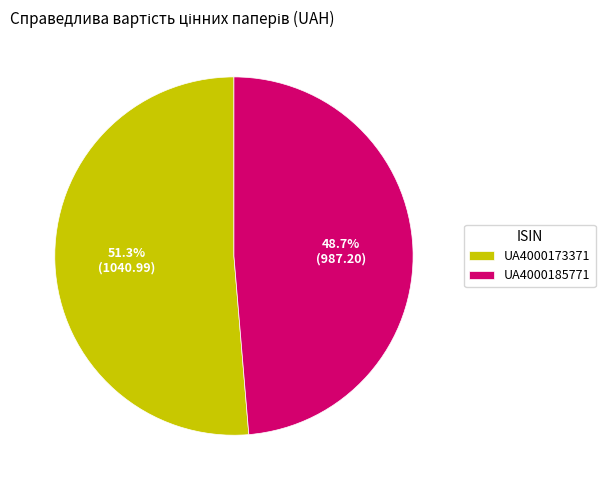

Count the number of slices in the pie.

2